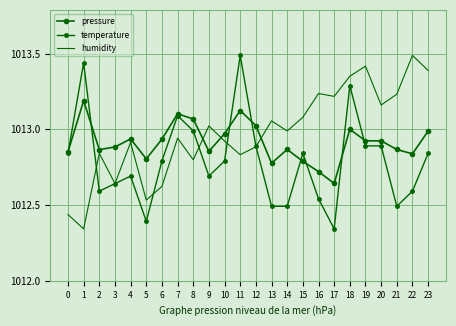

What is the approximate value of temperature at 9?

1012.7